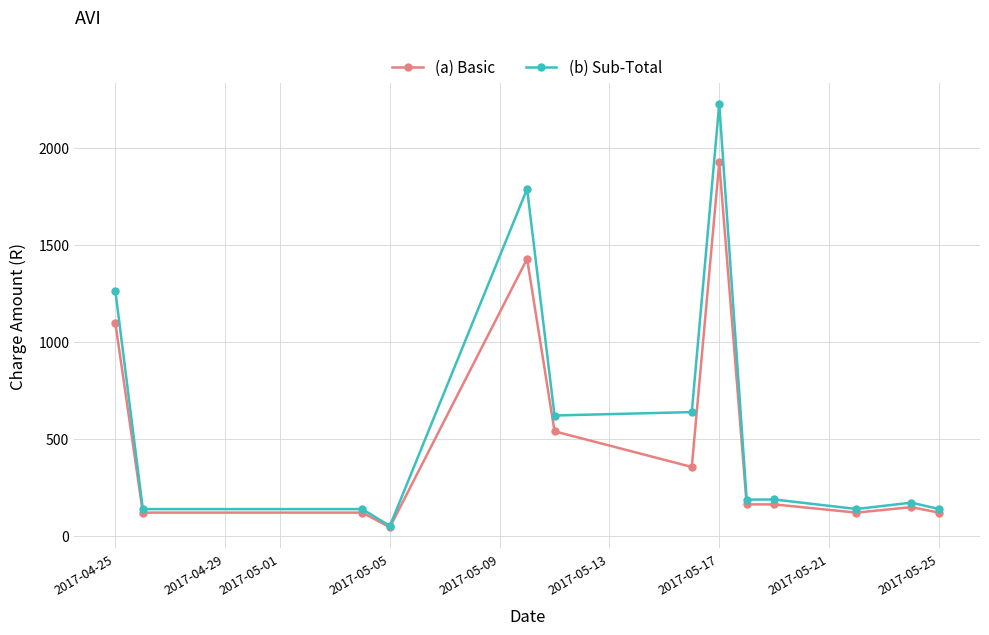

What is the minimum value for (b) Sub-Total?

50.4